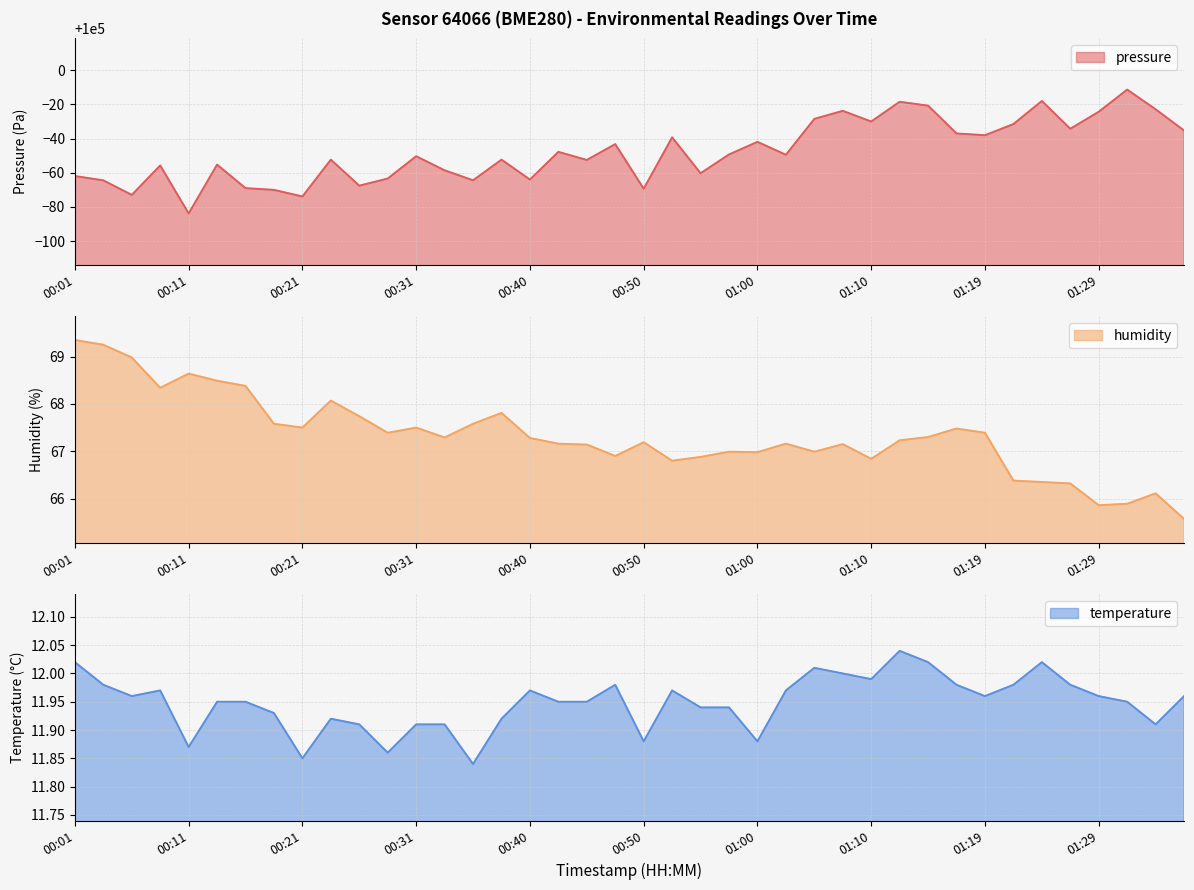

What is the minimum value for humidity?

65.6